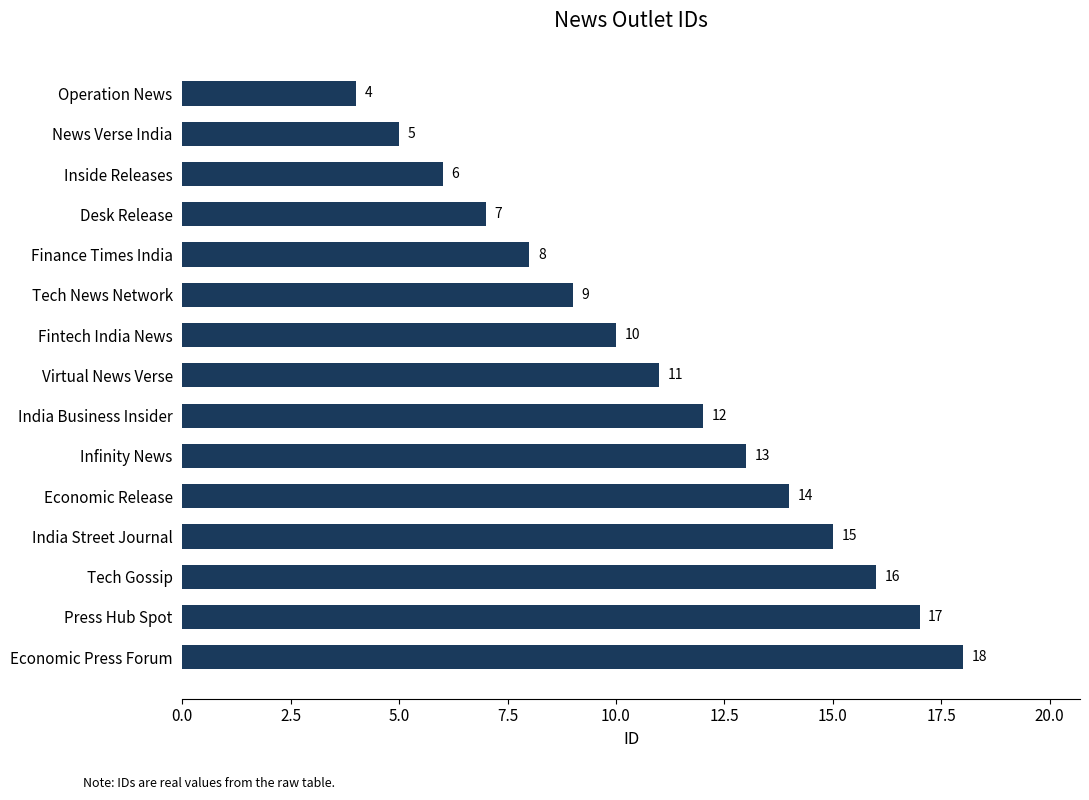

Which has a higher value, Economic Release or Tech Gossip?

Tech Gossip